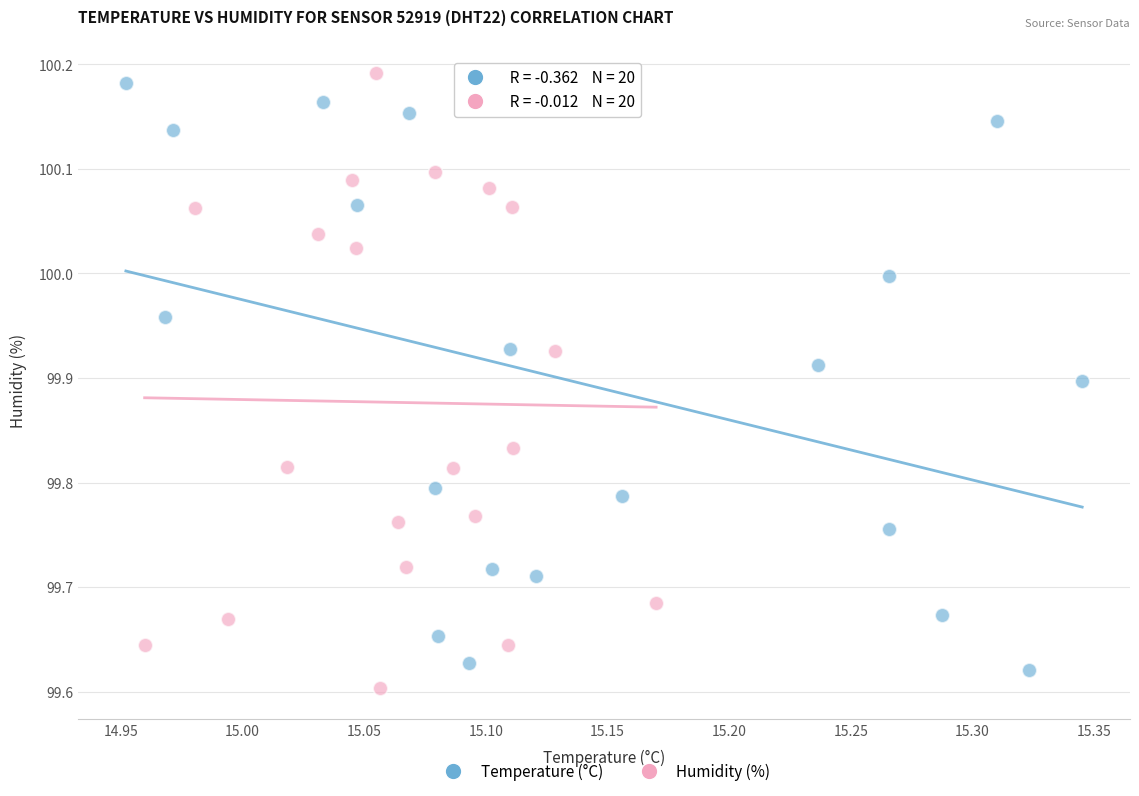

What are all the series names shown in the legend?

Temperature (°C), Humidity (%)